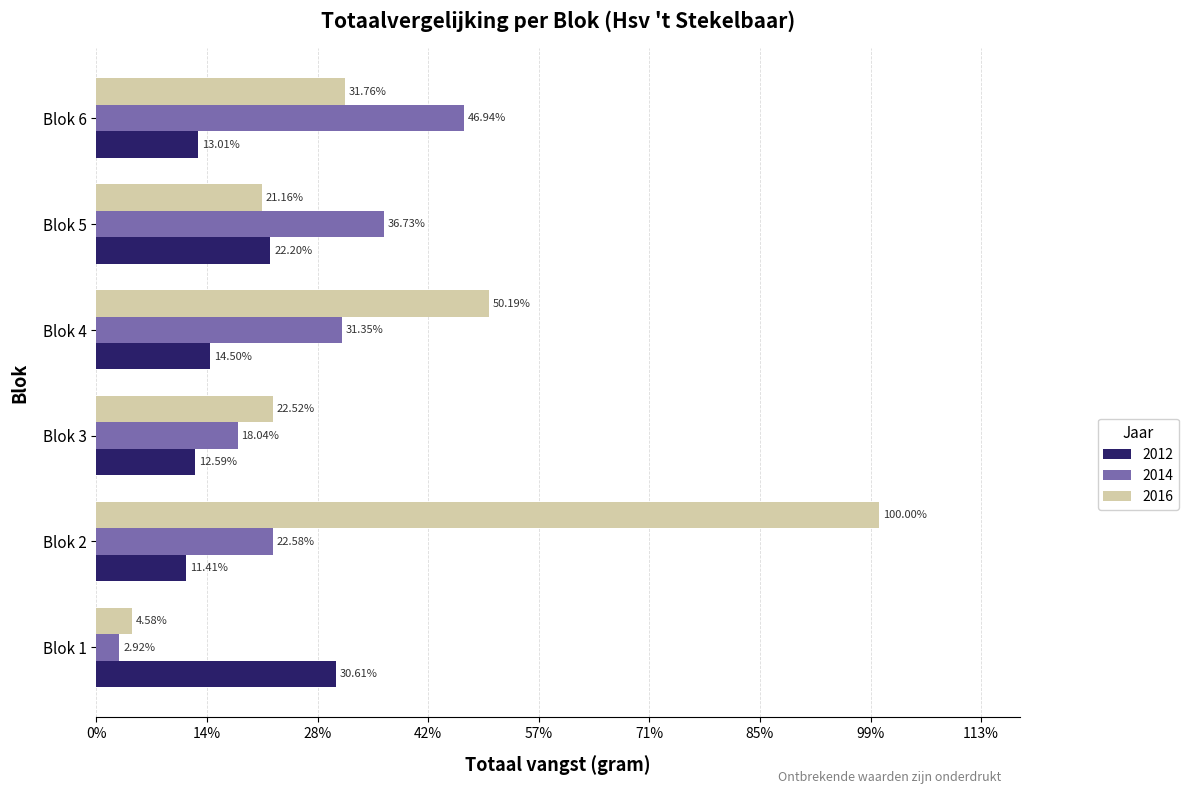

What are all the series names shown in the legend?

2012, 2014, 2016